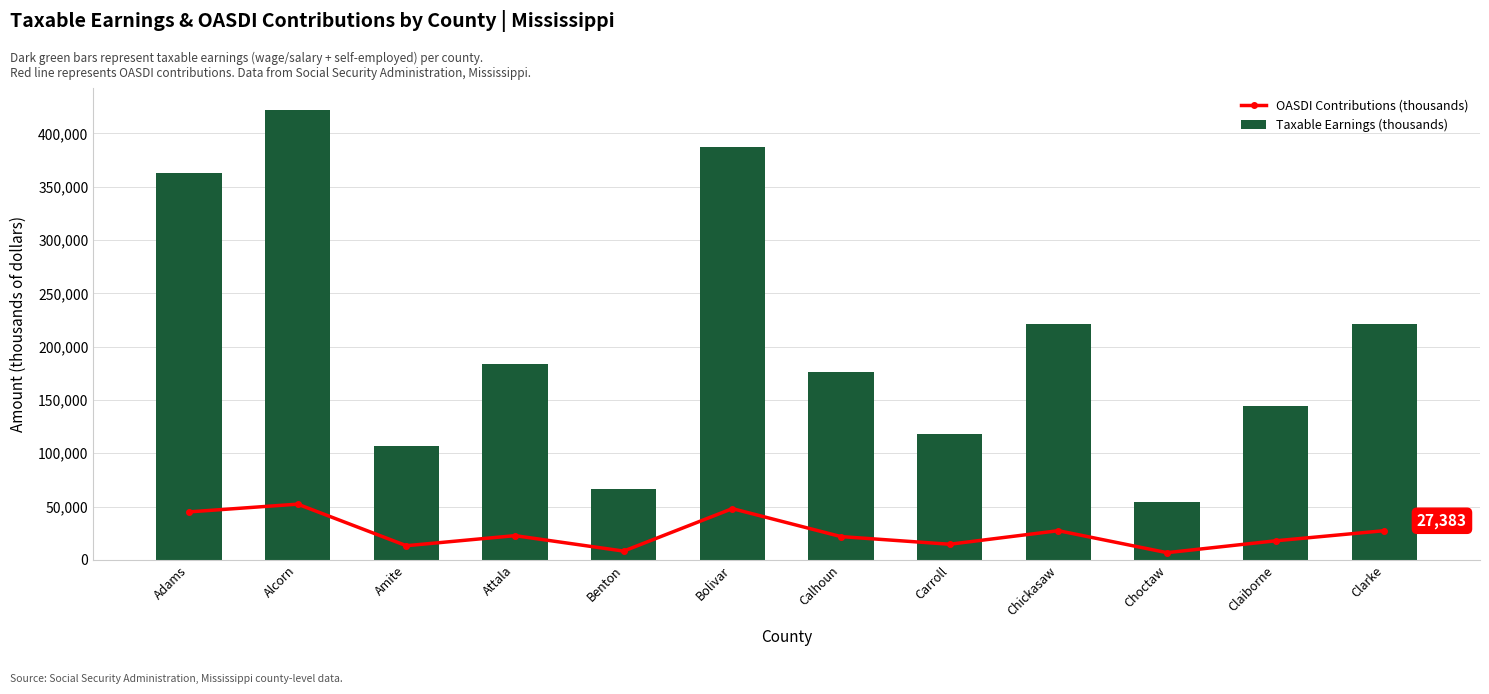

Is the value of Taxable Earnings (thousands) at Bolivar greater than the value of OASDI Contributions (thousands) at Attala?

Yes